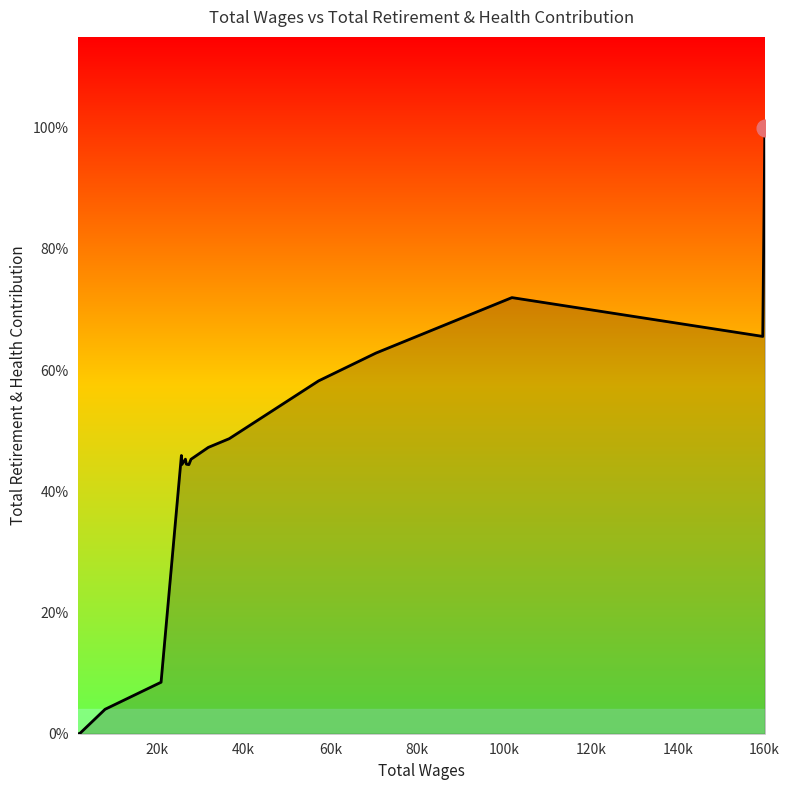

Is this an area chart (filled region under the line)?

Yes